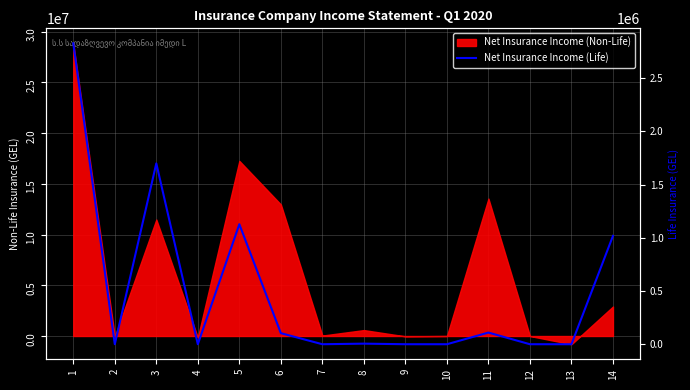

Reading left to right, extract all data points from this chart.

1=2827781.3	2=0.0	3=1699859.4	4=0.0	5=1127921.9	6=104021.0	7=0.0	8=5589.2	9=0.0	10=0.0	11=109610.2	12=0.0	13=0.0	14=1018311.7